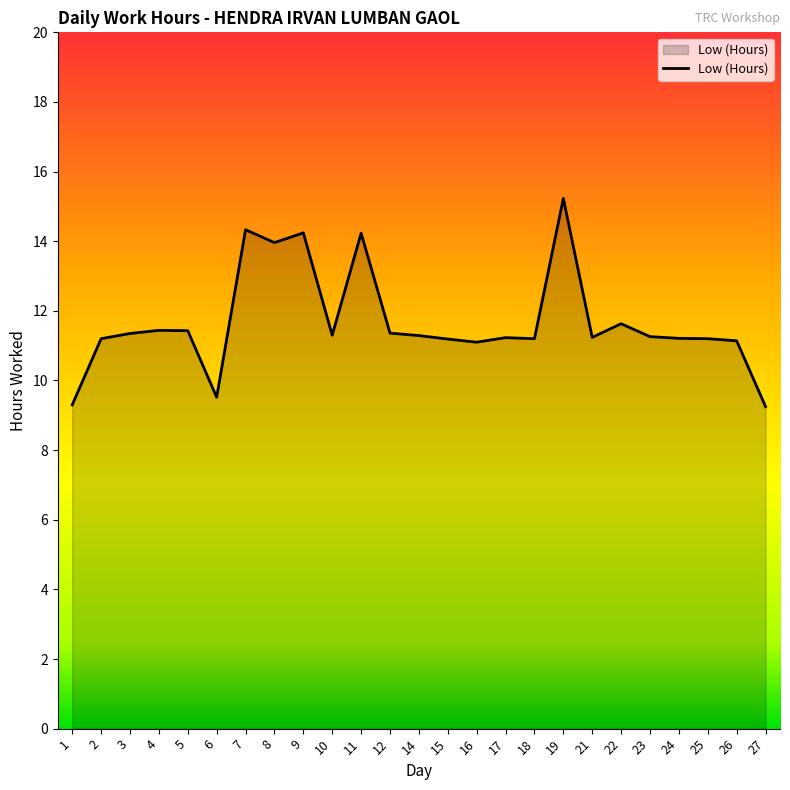

What is the approximate value at 16?

11.1